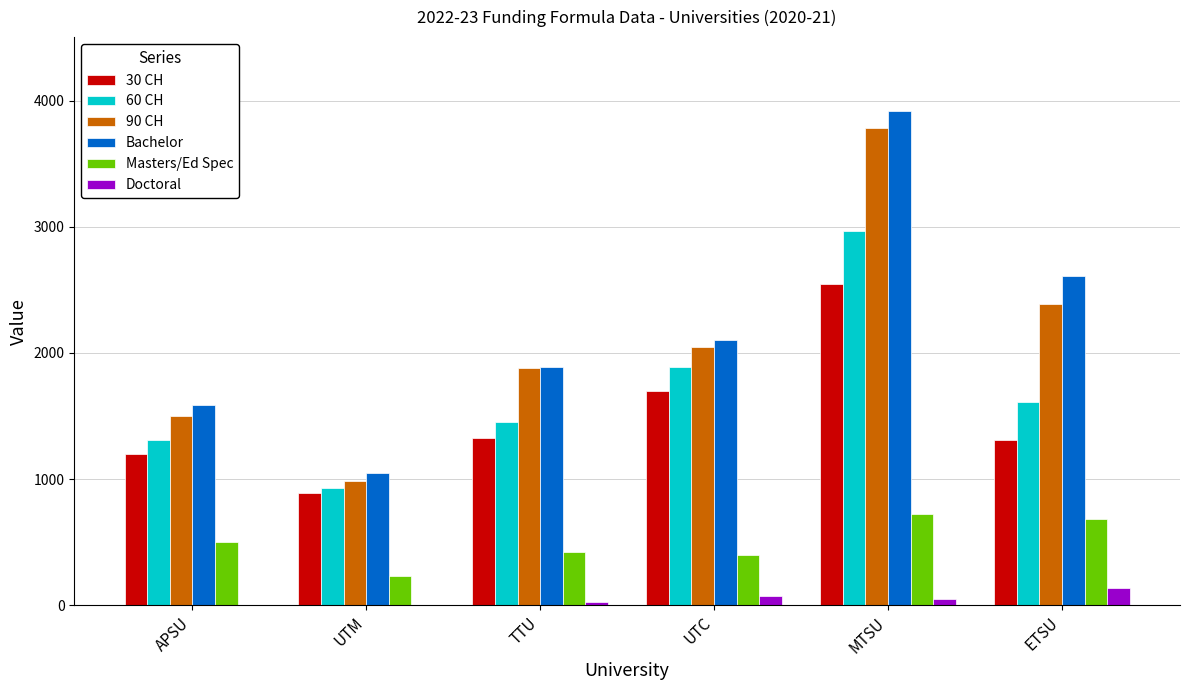

Which label corresponds to the largest value in the chart?

MTSU